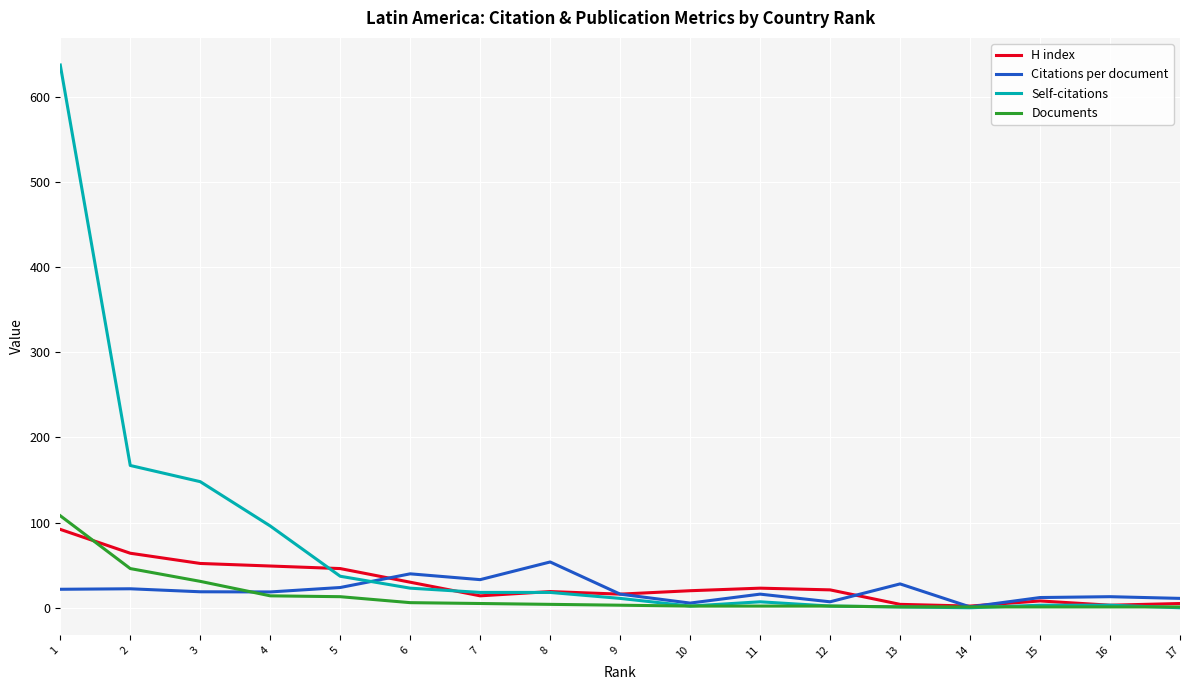

Which series has the widest spread of values?

Self-citations